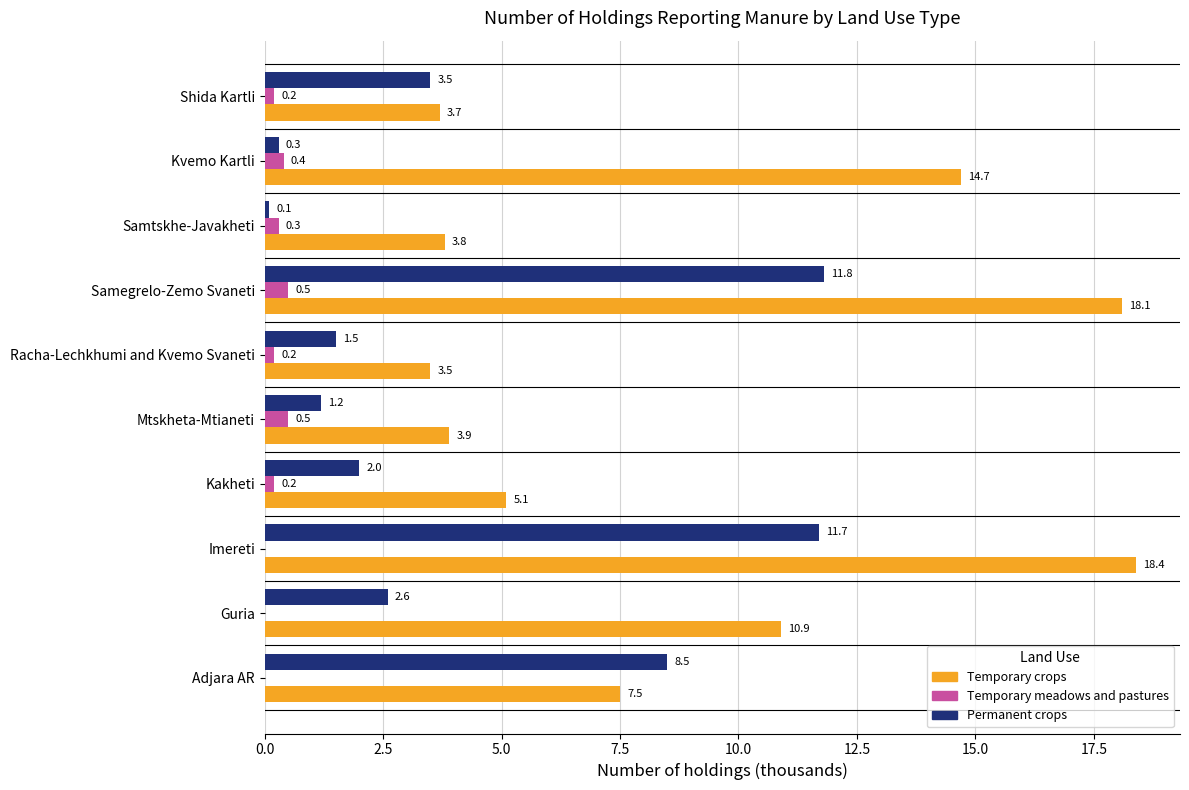

The value of Permanent crops at Kakheti is 2.0. True or false?

True